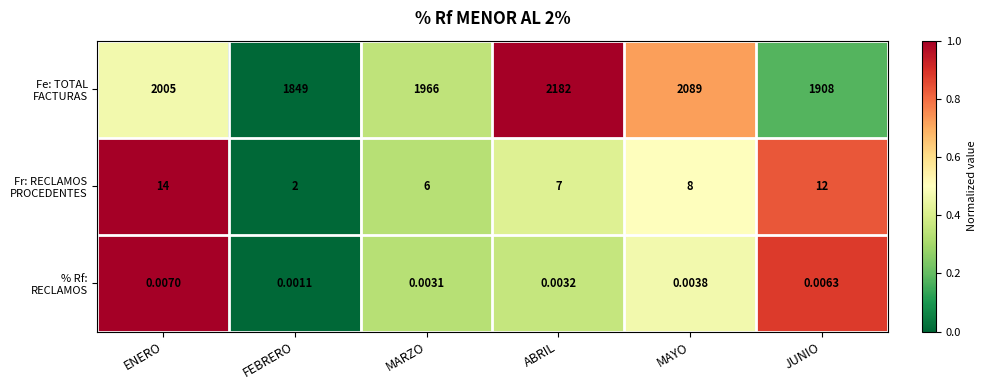

Which category has the lowest value across all series?

FEBRERO